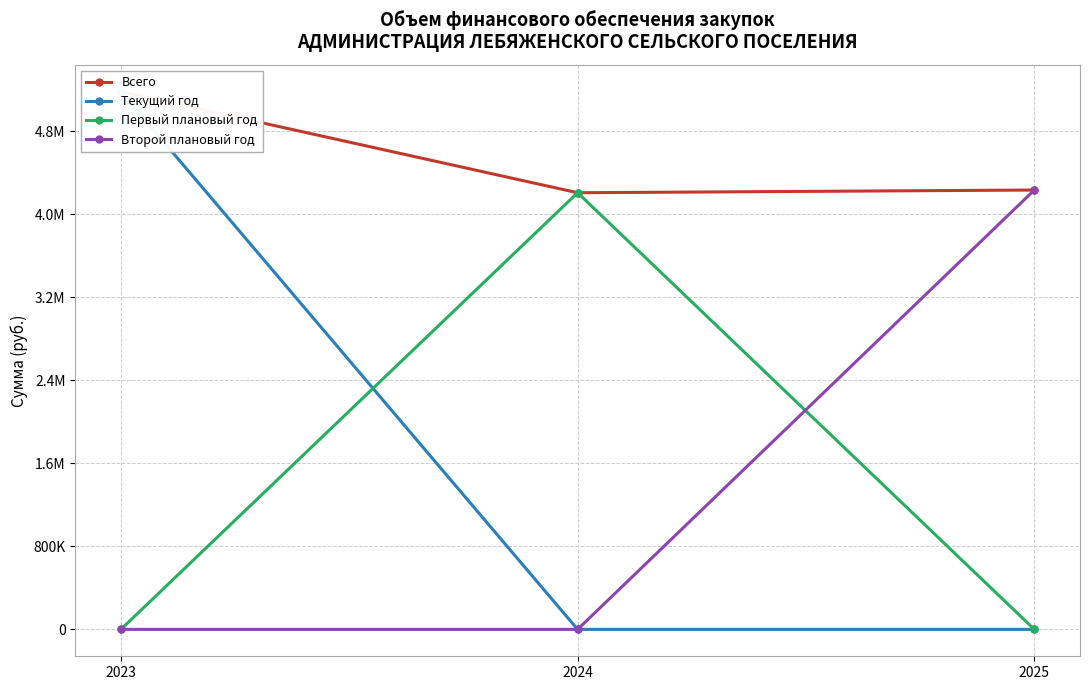

Is the value of Второй плановый год at 2023 greater than the value of Текущий год at 2024?

No